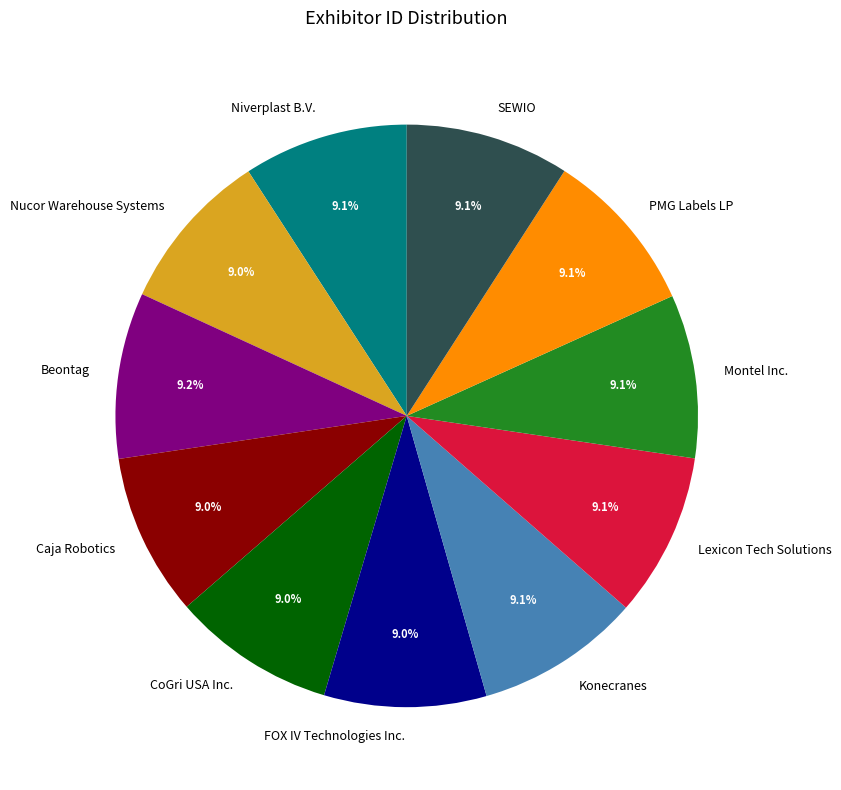

Is there a majority slice in this chart?

No